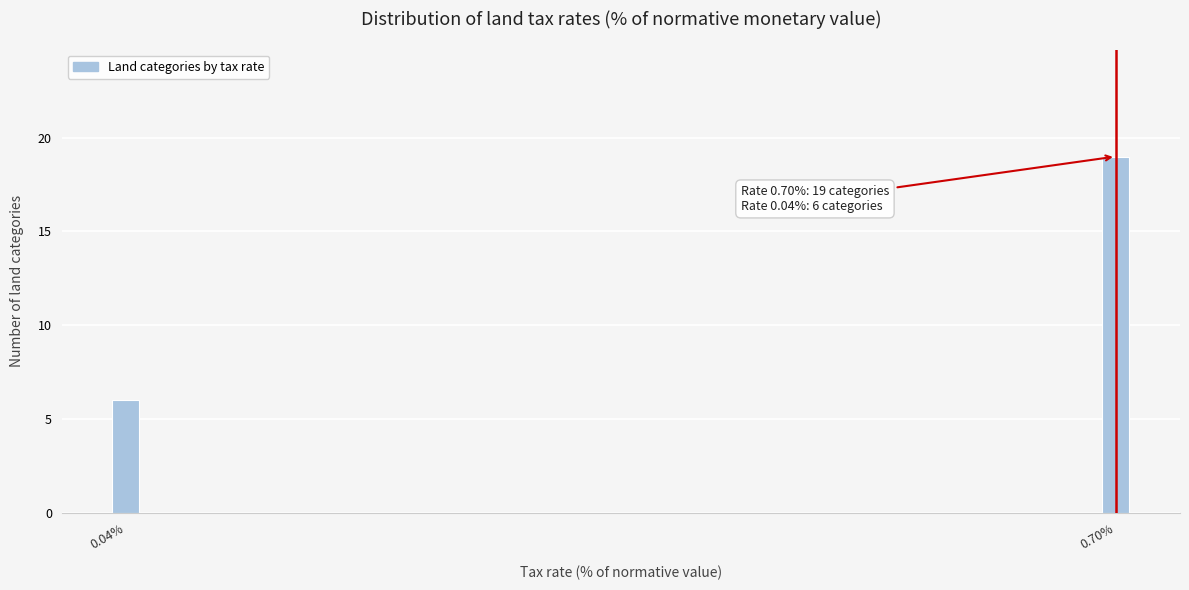

Reading right to left, extract all data points from this chart.

0.70%=19	0.04%=6